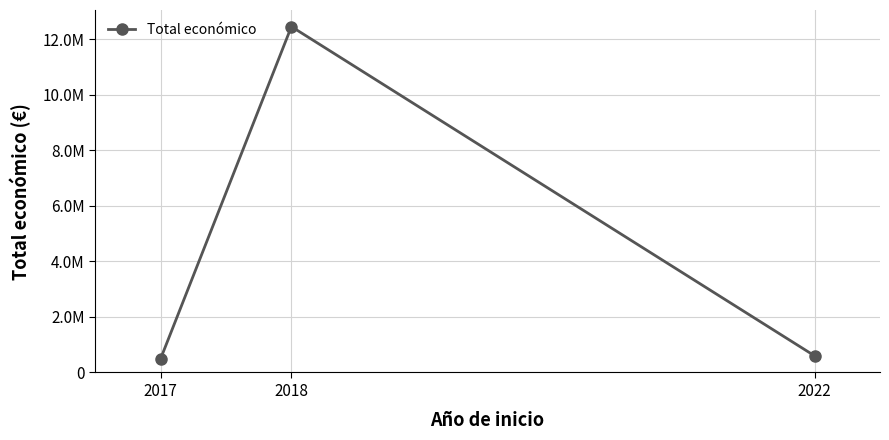

Approximately how many times larger is the value at 2017 compared to 2022?

0.8